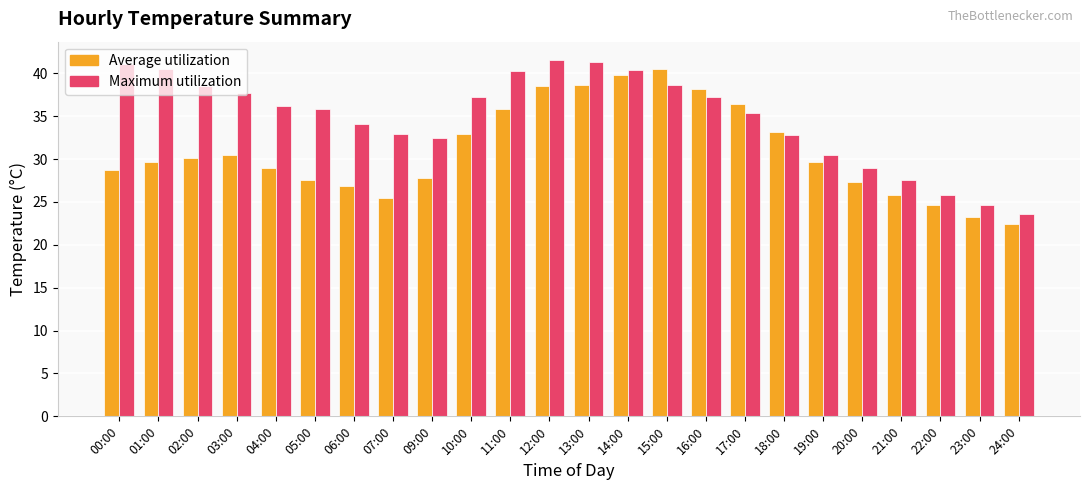

How many distinct data groups are displayed?

2